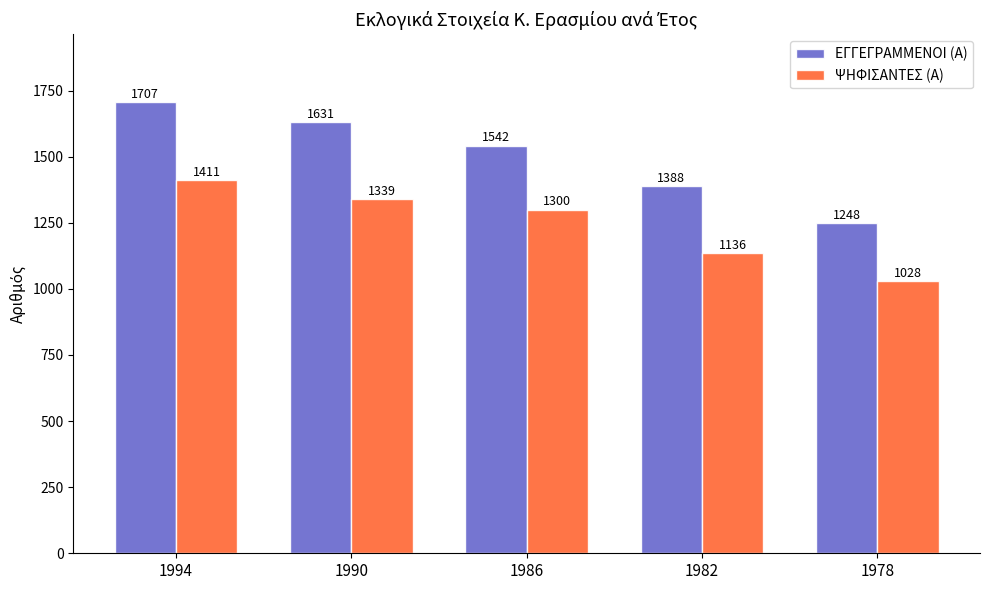

How many data points does each series have?

5